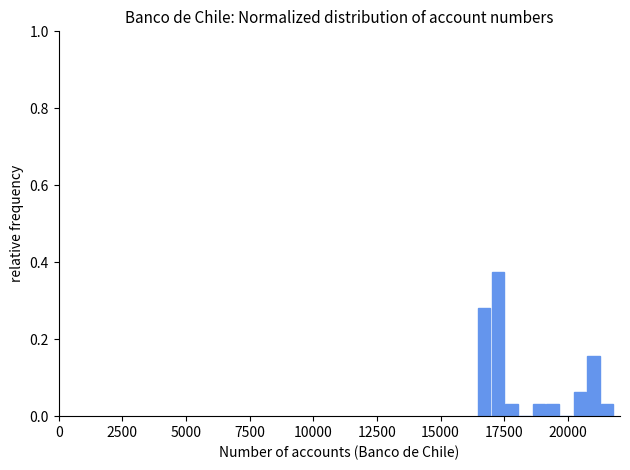

Read against the x-axis, roughly where is the centre of the tallest bar?

17500